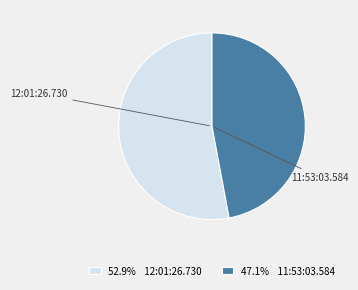

Does 12:01:26.730 represent more than half of the total?

Yes